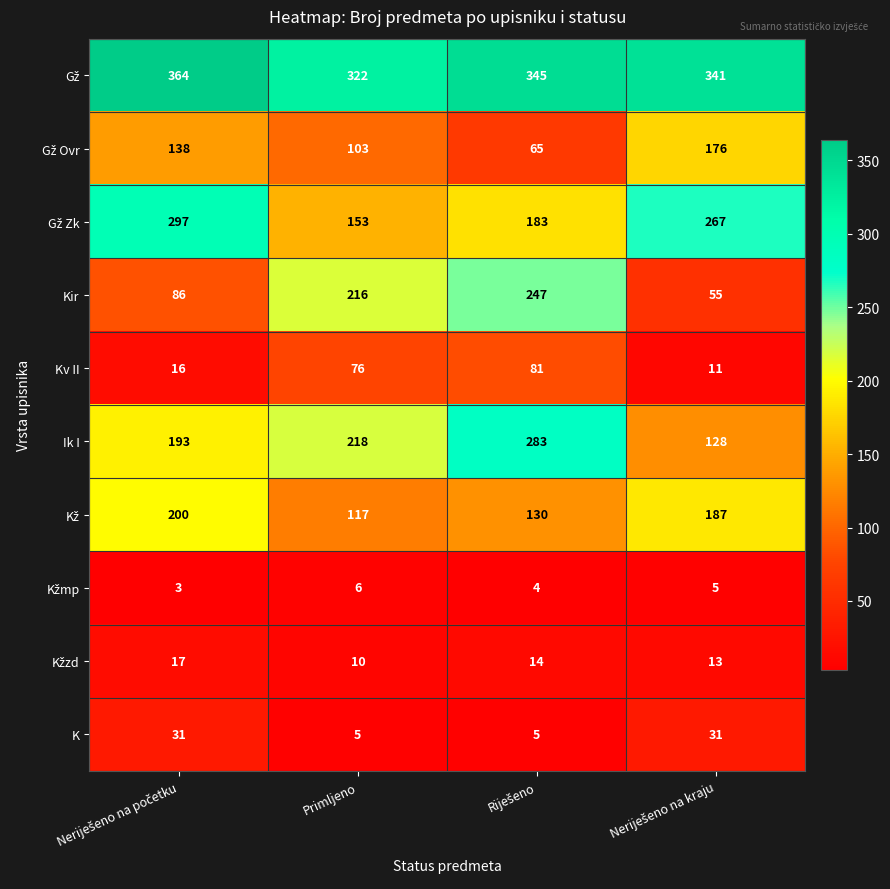

Which series has the largest range (max minus min)?

Kir